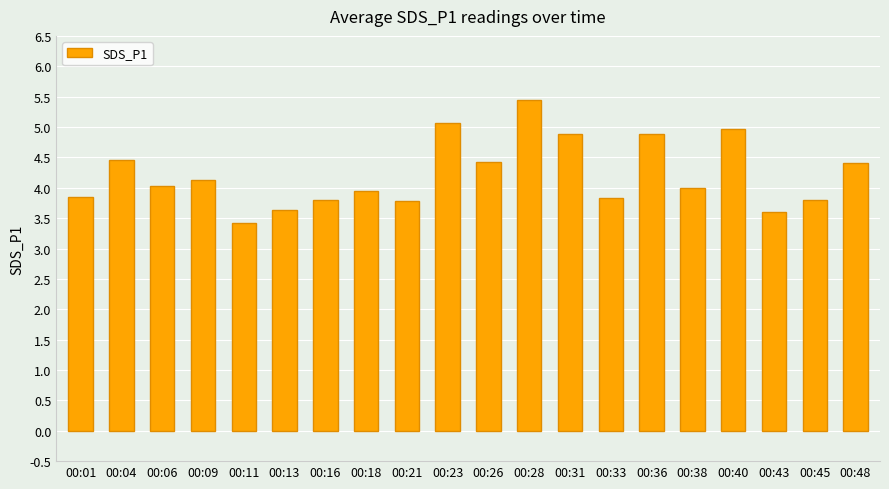

What is the change in value from 00:06 to 00:23?

+1.0